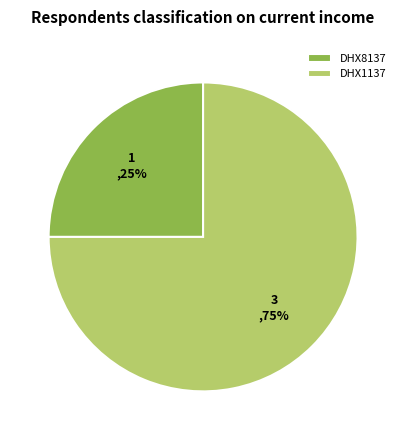

True or false: DHX8137 accounts for 25% of the total.

True